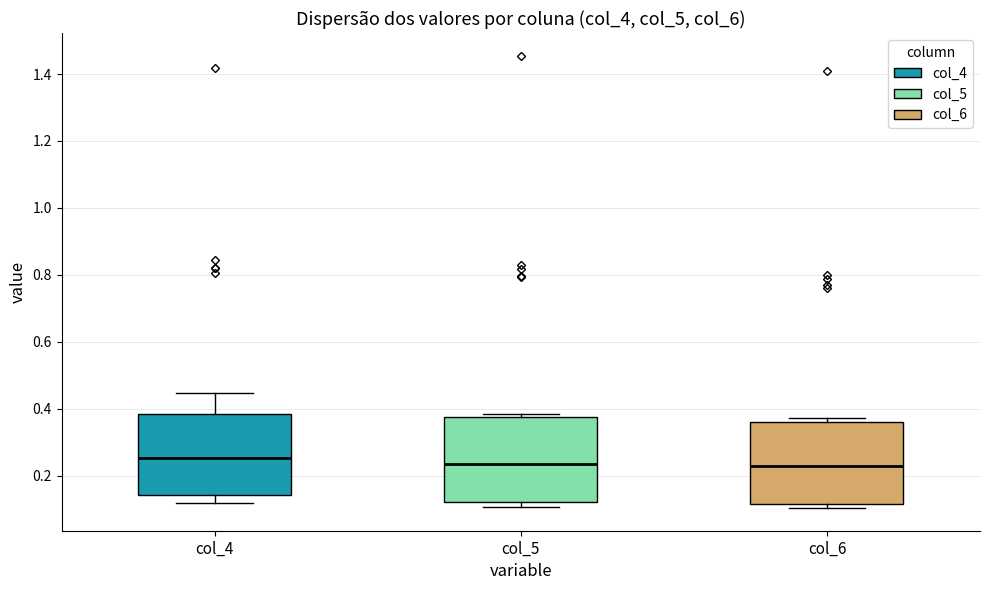

Reading left to right, read every box against the y-axis: the position of its median line, the range the box covers, and the ends of its whiskers. The values are not printed on the chart, so give them approximately, as read against the axis.

col_4: median 0.26, box 0.14 to 0.38, whiskers 0.12 to 0.44
col_5: median 0.24, box 0.12 to 0.38, whiskers 0.10 to 0.38 (just above the box's upper edge)
col_6: median 0.22, box 0.12 to 0.36, whiskers 0.10 to 0.38